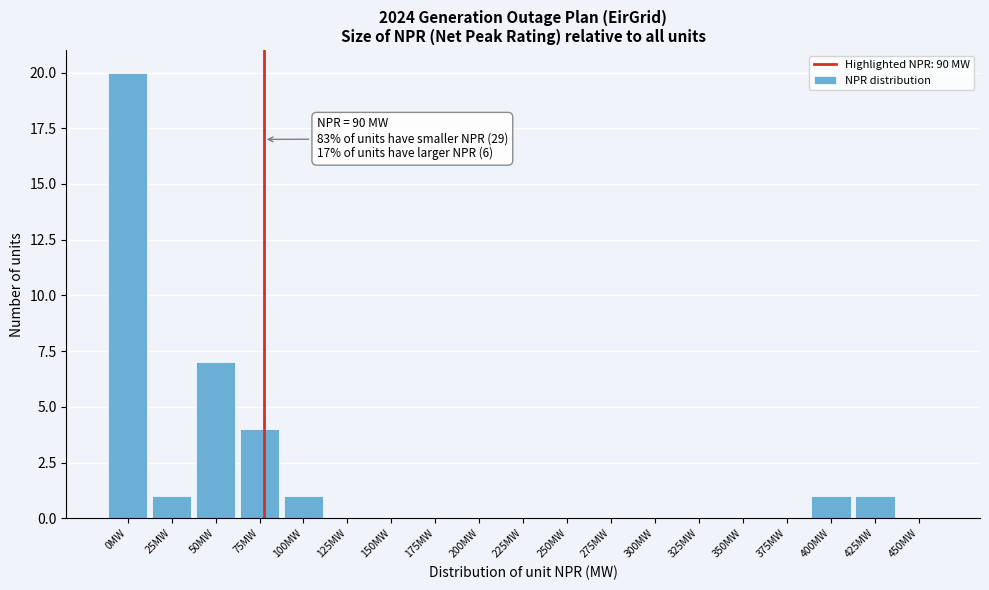

Reading left to right, what are all the values shown in this chart?

0MW=20	25MW=1	50MW=7	75MW=4	100MW=1	125MW=0	150MW=0	175MW=0	200MW=0	225MW=0	250MW=0	275MW=0	300MW=0	325MW=0	350MW=0	375MW=0	400MW=1	425MW=1	450MW=0